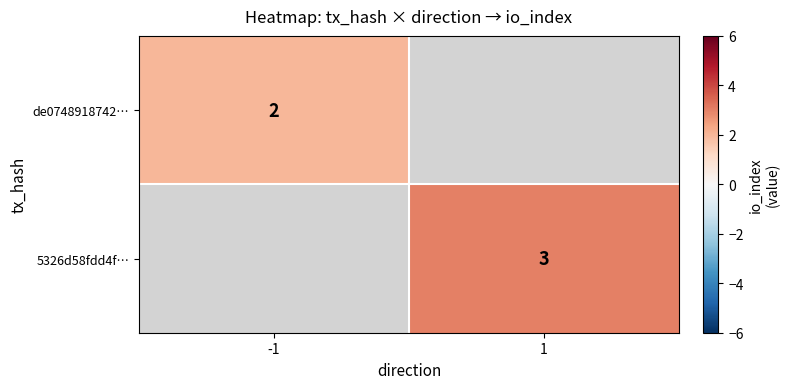

The value of de0748918742… at -1 is 2. True or false?

True